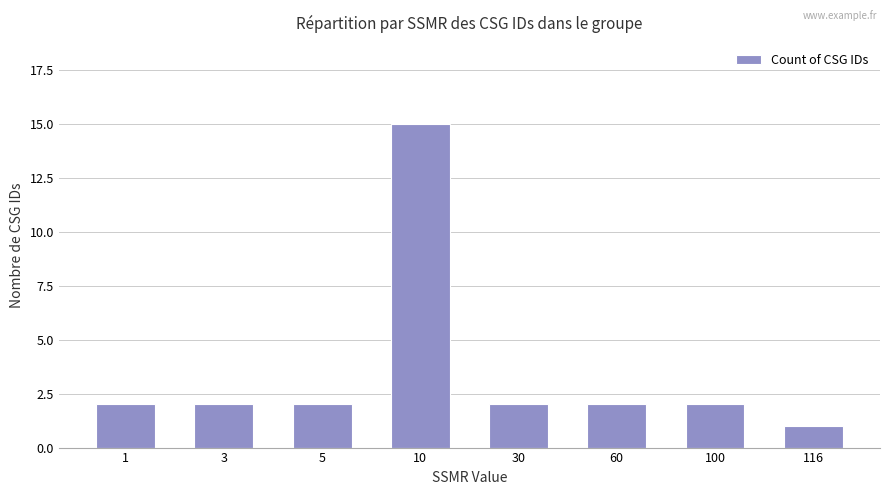

What is the maximum value shown in the chart?

15